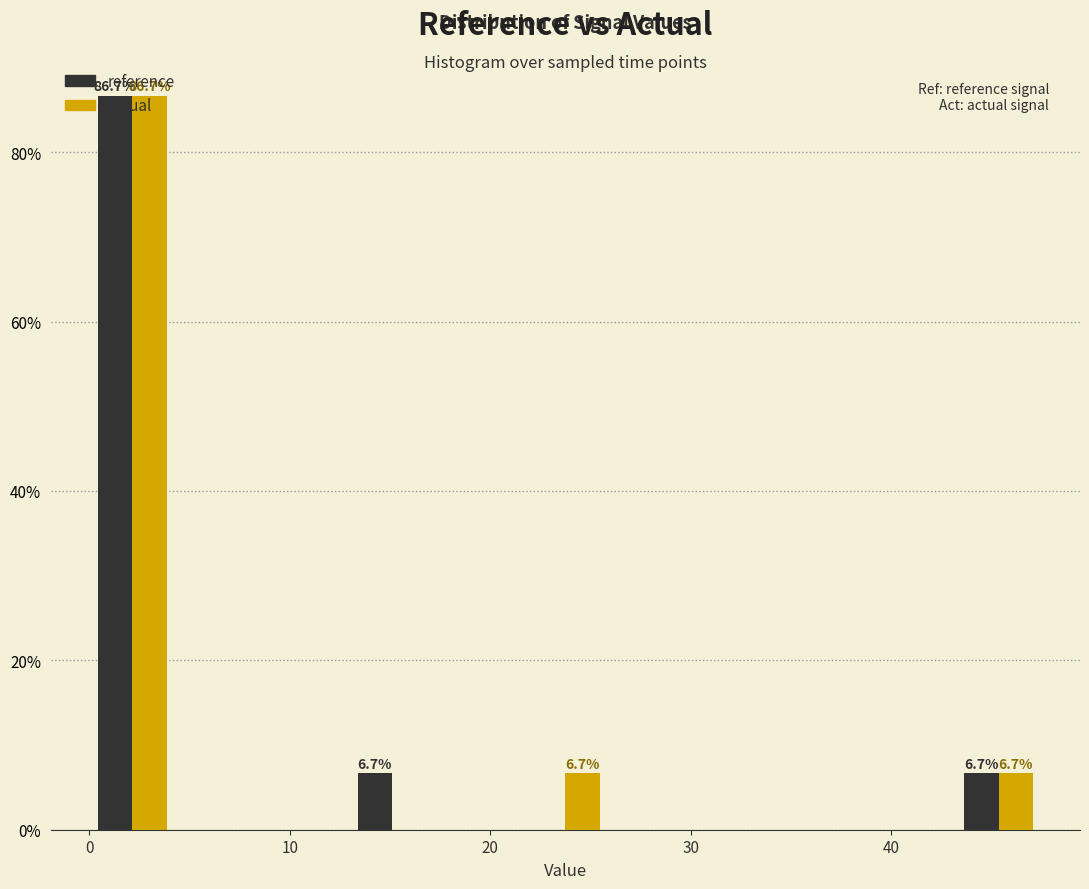

In the actual series, which range on the x-axis has the tallest bar?

0 to 4